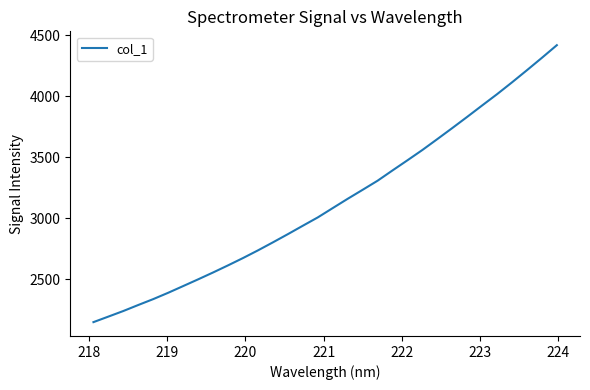

Reading left to right, transcribe all the data shown in this chart.

2150.4	2195.8	2241.6	2291.0	2339.2	2391.2	2446.0	2501.1	2557.5	2615.8	2675.7	2738.6	2804.3	2871.6	2940.5	3008.7	3085.1	3161.2	3234.8	3309.3	3393.7	3476.8	3561.3	3650.5	3740.9	3832.7	3926.2	4018.7	4115.6	4215.1	4316.4	4419.9